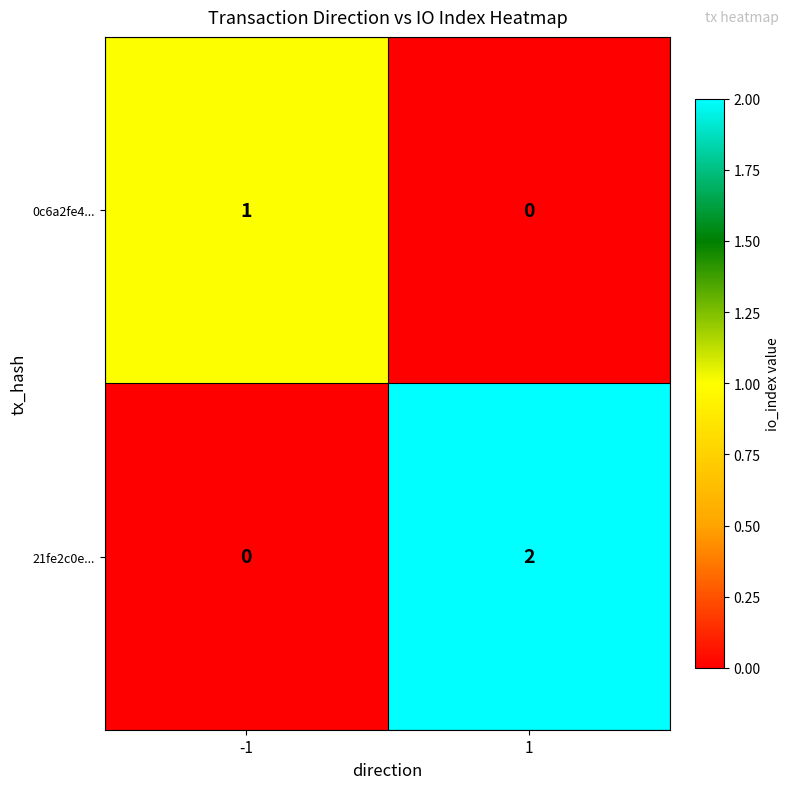

Count the number of data series in this chart.

2